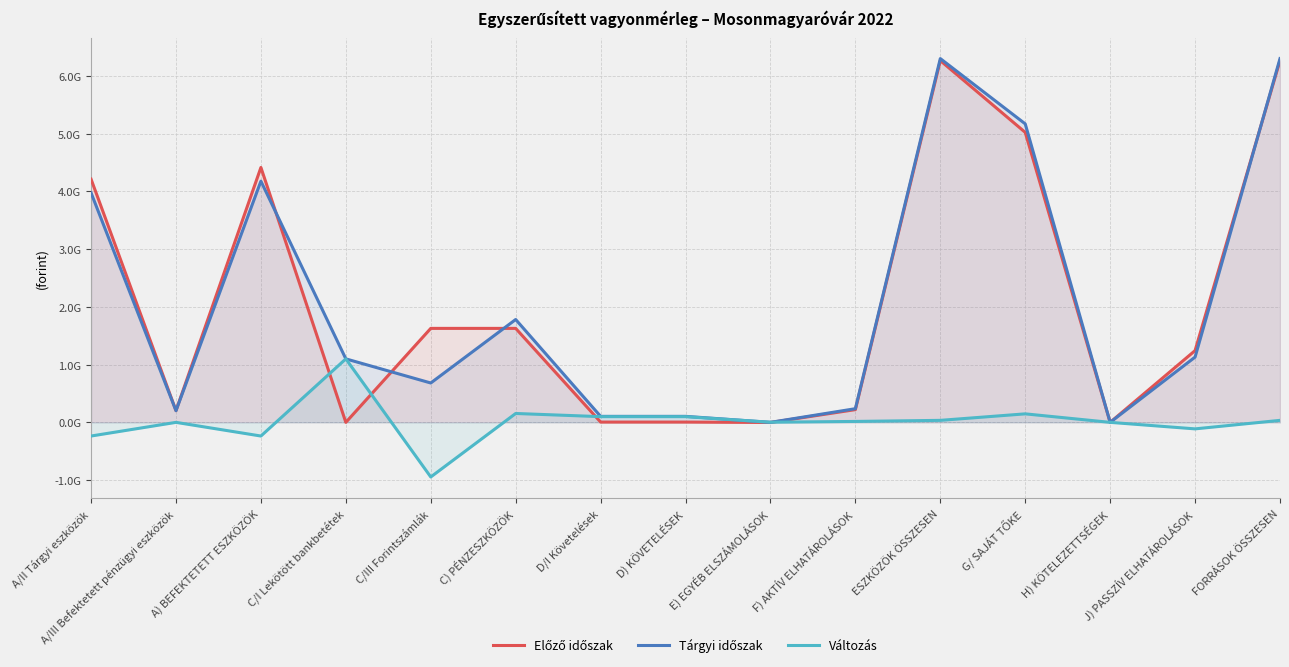

In Tárgyi időszak, how many points are lower than both neighbors (excluding endpoints)?

4